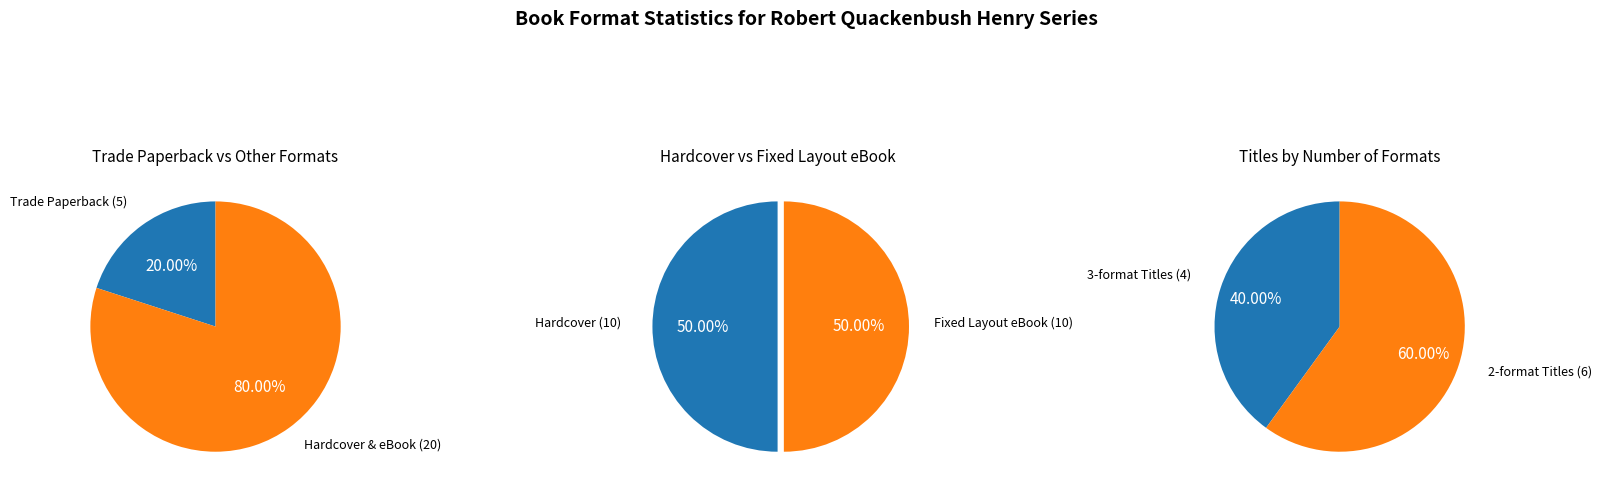

Is Trade Paperback the majority of the pie?

No